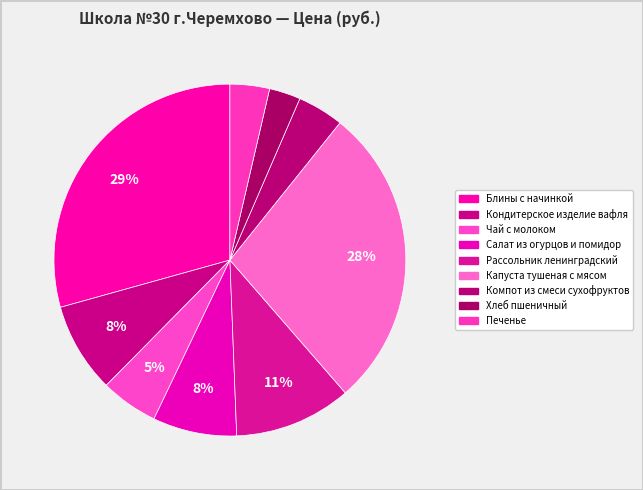

What is the change in value from Кондитерское изделие вафля to Салат из огурцов и помидор?

-0.8